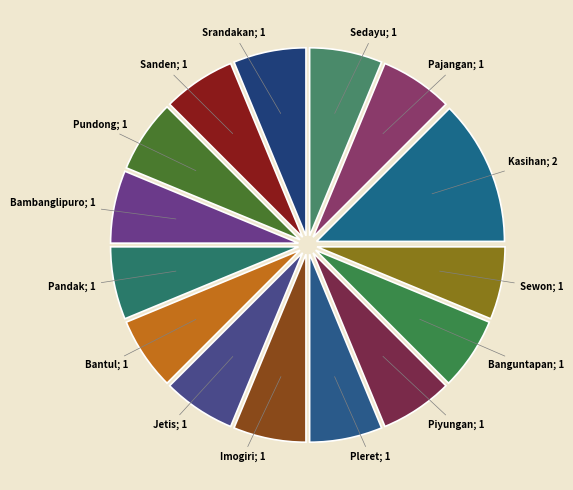

How many segments does this pie chart have?

15